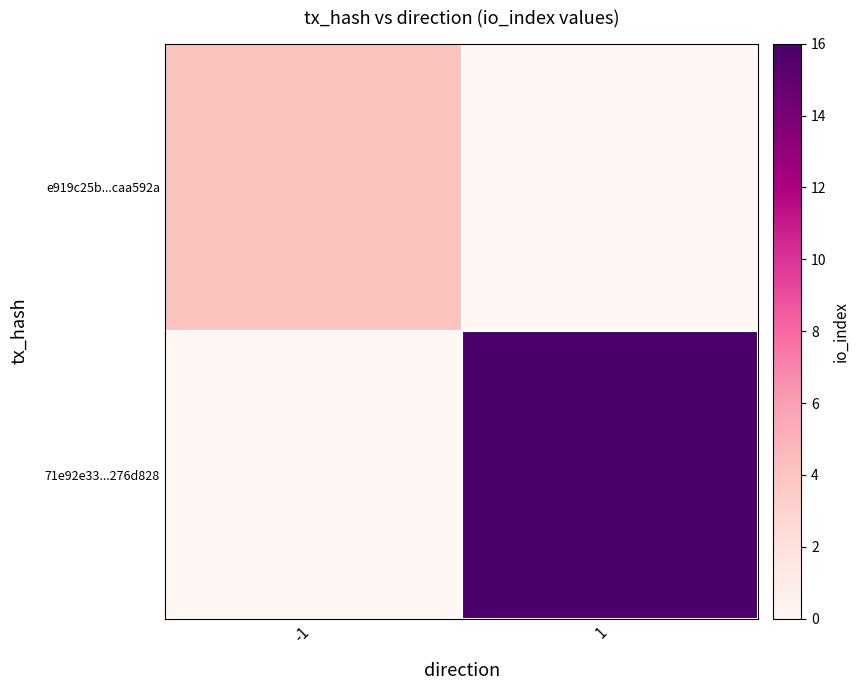

At how many categories does at least one series exceed 10?

1